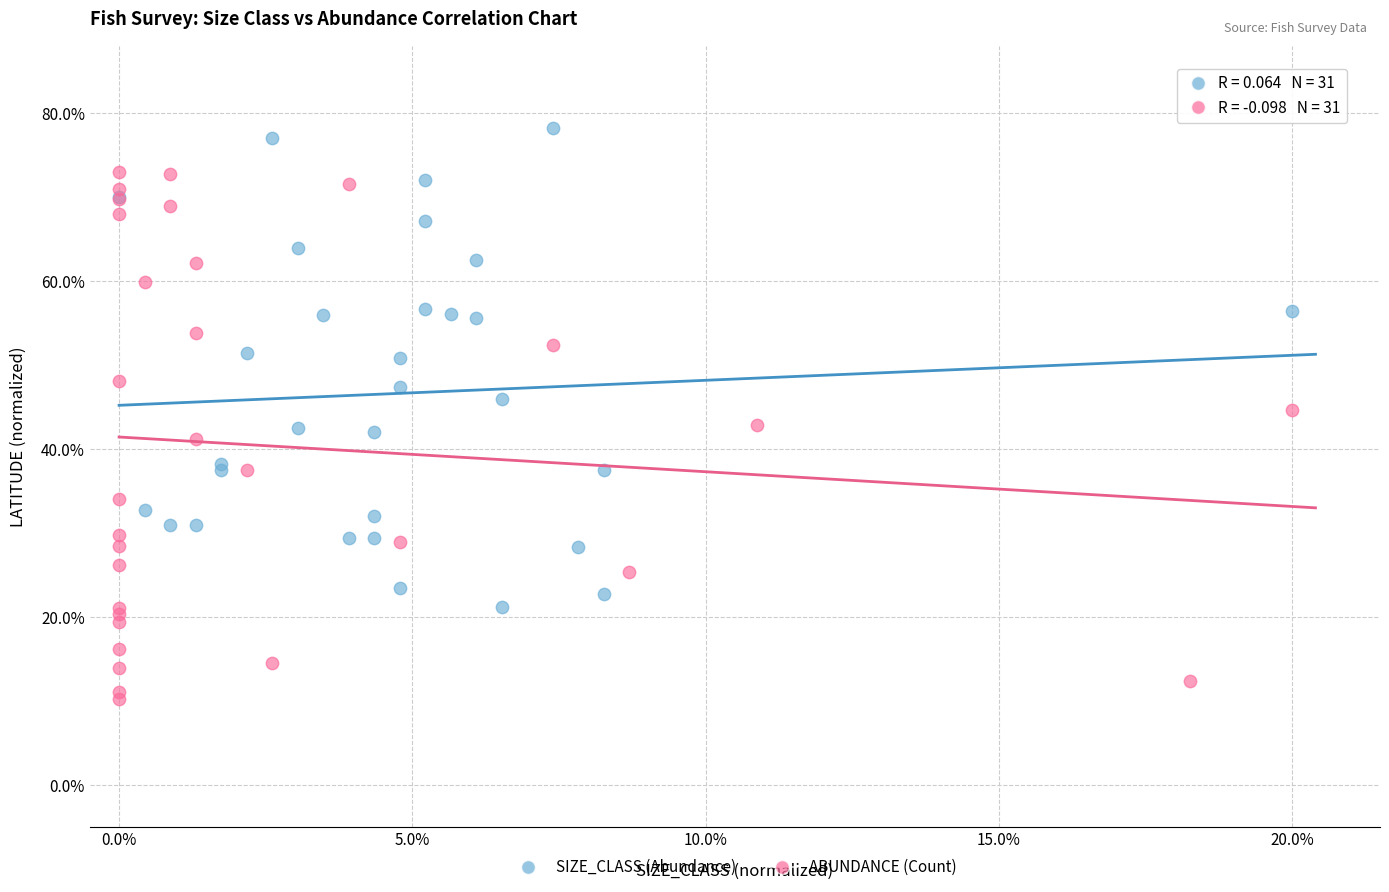

Which series has the largest Y range (max minus min)?

ABUNDANCE (Count)